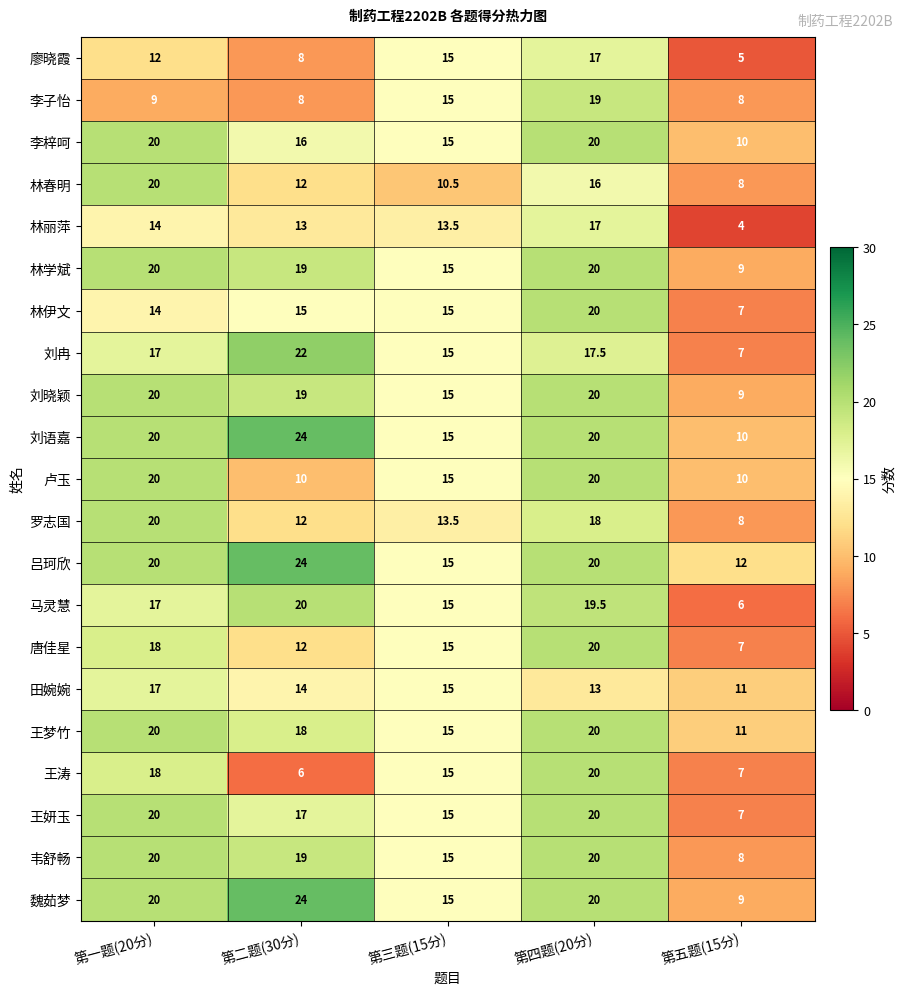

What is the spread (max minus min) of values at 第三题(15分)?

4.5